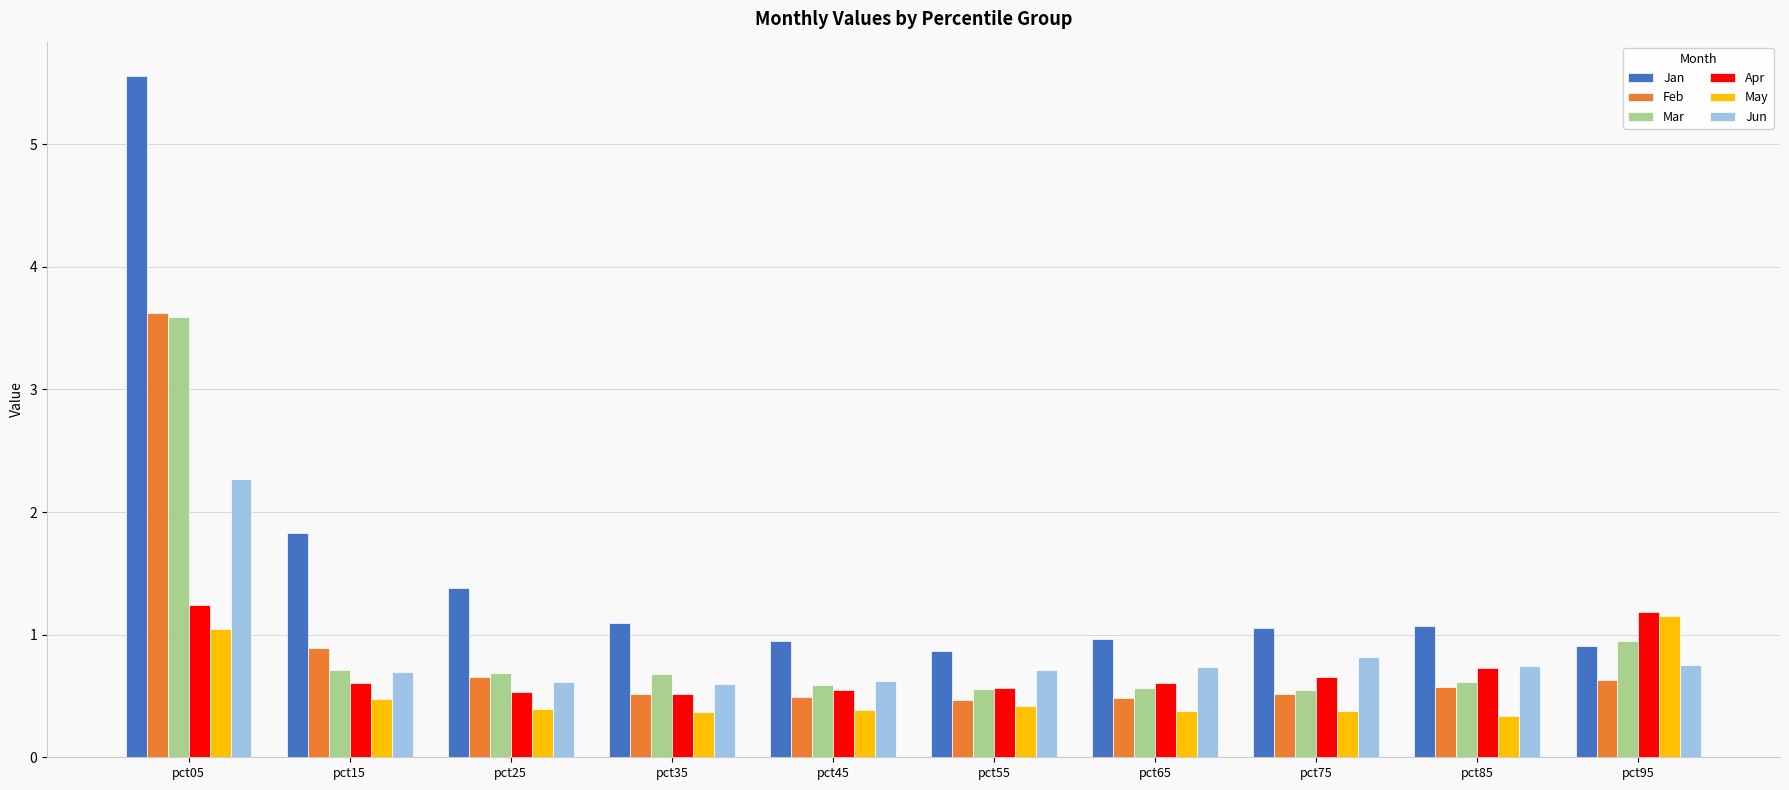

At which label does Feb reach its peak?

pct05